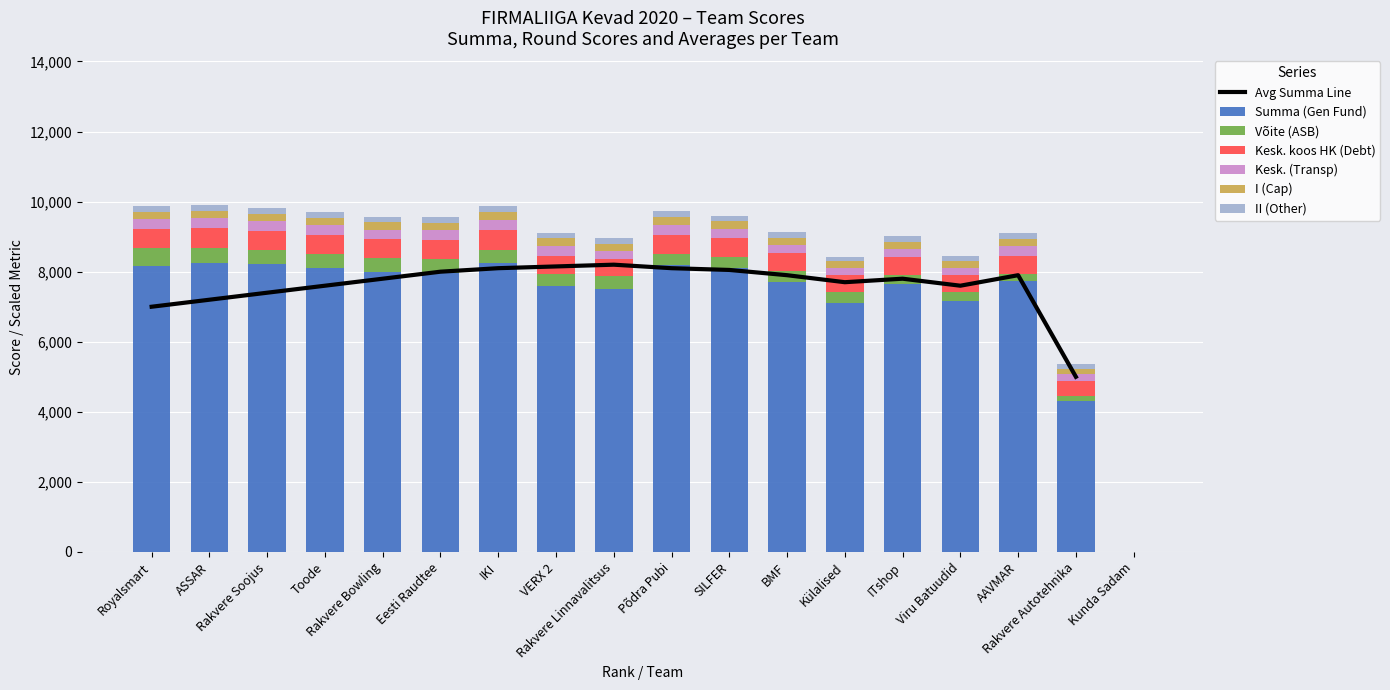

True or false: Summa (Gen Fund) has a value of 8108.0 at Toode.

True